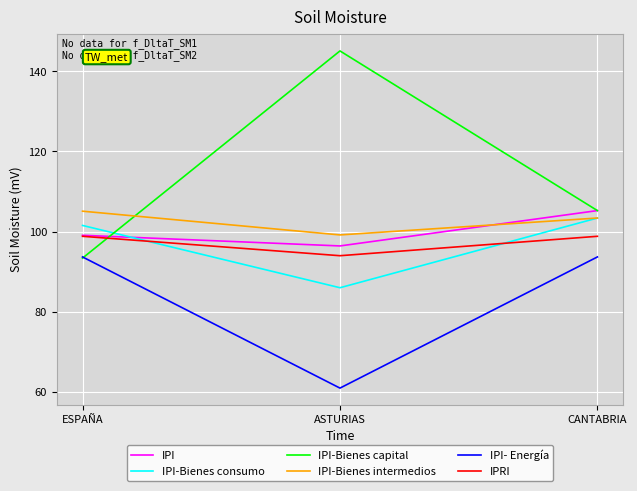

Rank the categories by IPI-Bienes capital value from highest to lowest.

ASTURIAS, CANTABRIA, ESPAÑA